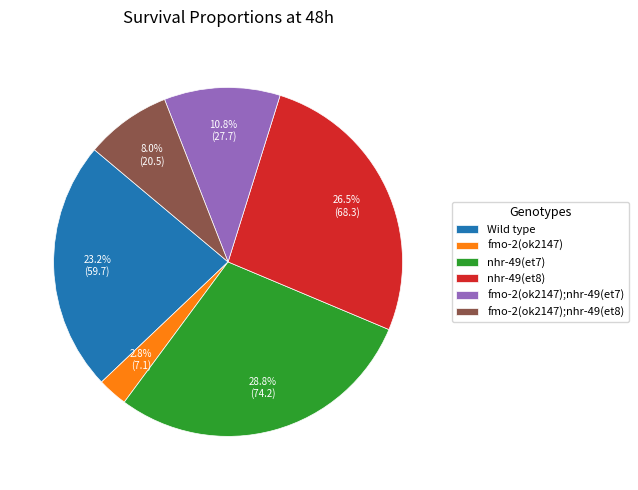

To the nearest percent, what portion does fmo-2(ok2147) represent?

3%